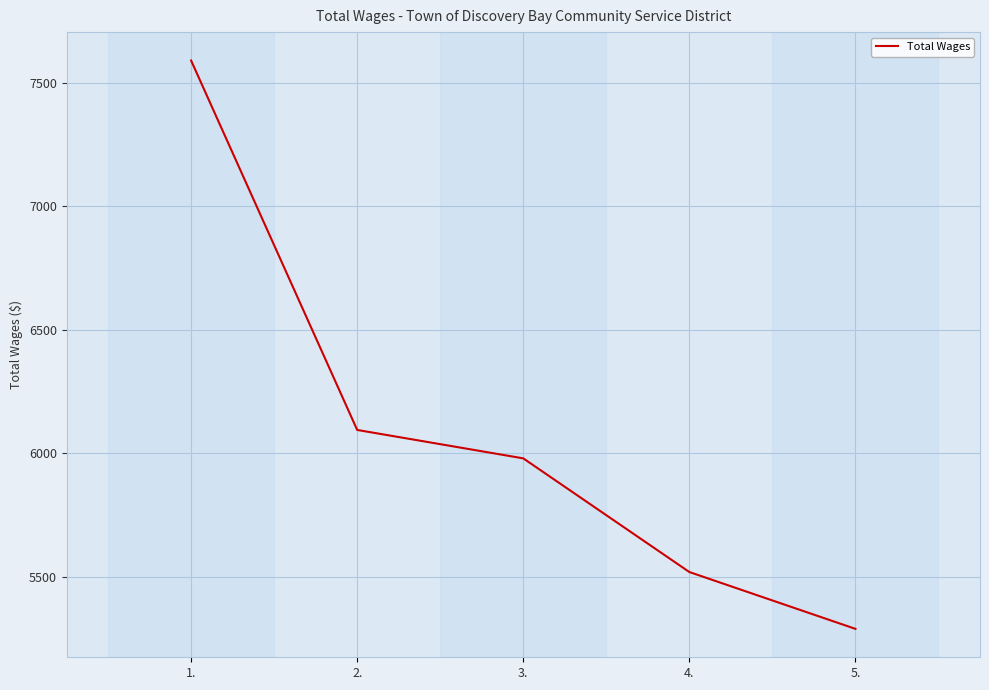

What position from the left is 3.?

3